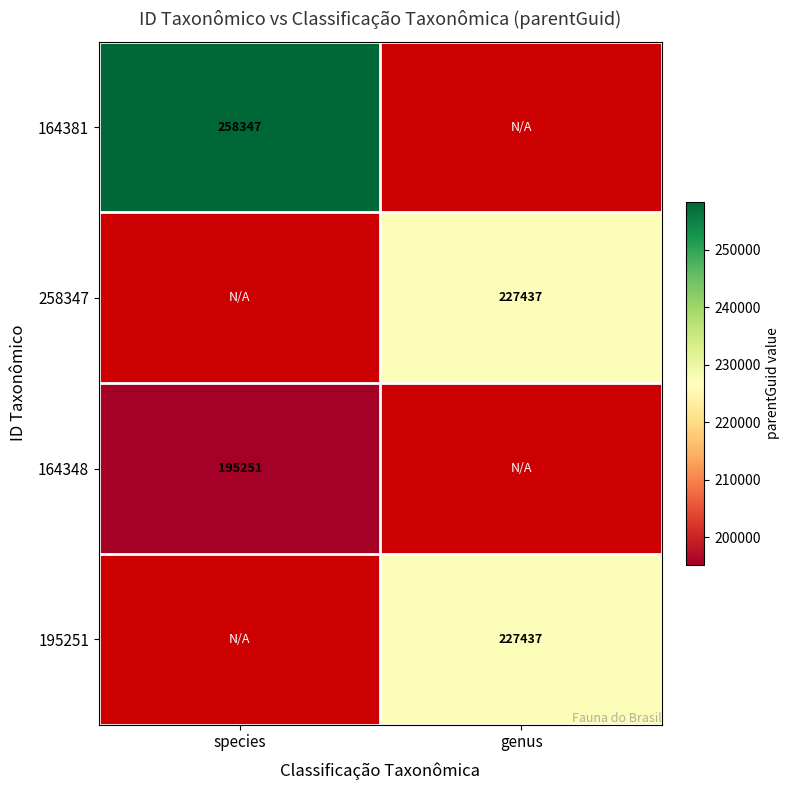

The 164348 series shows 195251 at species. True or false?

True